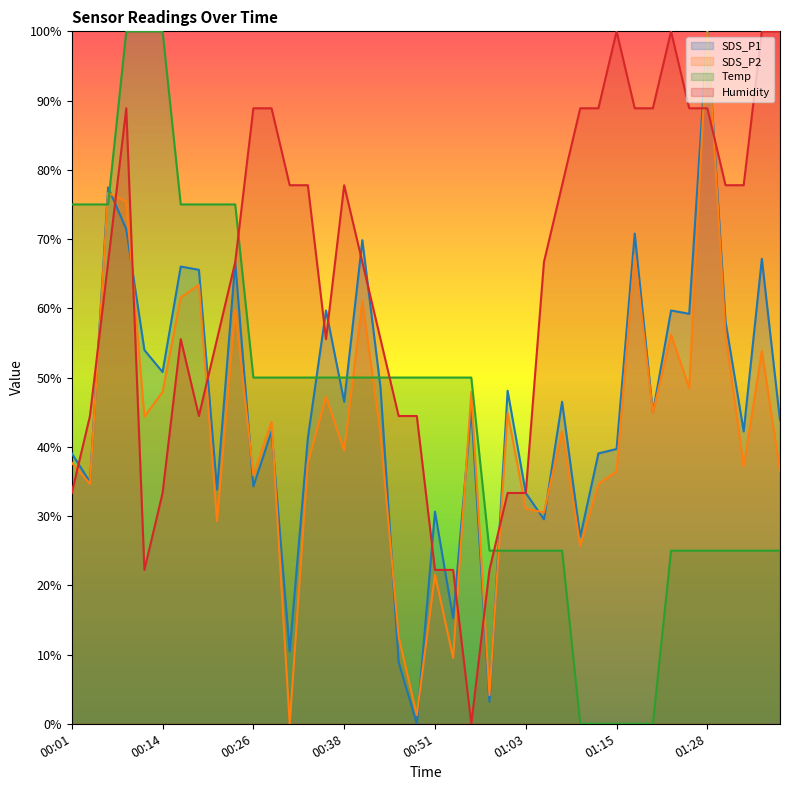

Reading right to left, transcribe all the data shown in this chart.

SDS_P1: 01:37=43.8	01:35=67.1	01:32=42.2	01:30=58.1	01:28=100.0	01:25=59.2	01:23=59.7	01:20=44.9	01:18=70.8	01:15=39.7	01:13=39.0	01:10=27.0	01:08=46.5	01:05=29.5	01:03=33.3	01:00=48.1	00:58=3.2	00:55=45.4	00:53=15.2	00:51=30.6	00:48=0.0	00:46=8.9	00:43=48.6	00:41=69.8	00:38=46.5	00:36=59.7	00:33=41.3	00:31=10.5	00:28=42.2	00:26=34.3	00:24=66.7	00:21=33.8	00:19=65.6	00:16=66.0	00:14=50.8	00:11=54.0	00:09=71.4	00:06=77.5	00:04=34.9	00:01=39.0
SDS_P2: 01:37=36.4	01:35=53.9	01:32=37.2	01:30=56.2	01:28=100.0	01:25=48.5	01:23=56.2	01:20=44.9	01:18=67.7	01:15=36.4	01:13=34.6	01:10=25.7	01:08=42.2	01:05=30.5	01:03=31.1	01:00=44.9	00:58=4.1	00:55=47.9	00:53=9.5	00:51=21.5	00:48=1.3	00:46=12.6	00:43=41.8	00:41=61.0	00:38=39.5	00:36=47.2	00:33=37.7	00:31=0.0	00:28=43.6	00:26=35.9	00:24=59.8	00:21=29.3	00:19=63.4	00:16=61.6	00:14=47.9	00:11=44.3	00:09=75.4	00:06=76.7	00:04=34.6	00:01=37.7
Temp: 01:37=25.0	01:35=25.0	01:32=25.0	01:30=25.0	01:28=25.0	01:25=25.0	01:23=25.0	01:20=0.0	01:18=0.0	01:15=0.0	01:13=0.0	01:10=0.0	01:08=25.0	01:05=25.0	01:03=25.0	01:00=25.0	00:58=25.0	00:55=50.0	00:53=50.0	00:51=50.0	00:48=50.0	00:46=50.0	00:43=50.0	00:41=50.0	00:38=50.0	00:36=50.0	00:33=50.0	00:31=50.0	00:28=50.0	00:26=50.0	00:24=75.0	00:21=75.0	00:19=75.0	00:16=75.0	00:14=100.0	00:11=100.0	00:09=100.0	00:06=75.0	00:04=75.0	00:01=75.0
Humidity: 01:37=100.0	01:35=100.0	01:32=77.8	01:30=77.8	01:28=88.9	01:25=88.9	01:23=100.0	01:20=88.9	01:18=88.9	01:15=100.0	01:13=88.9	01:10=88.9	01:08=77.8	01:05=66.7	01:03=33.3	01:00=33.3	00:58=22.2	00:55=0.0	00:53=22.2	00:51=22.2	00:48=44.4	00:46=44.4	00:43=55.6	00:41=66.7	00:38=77.8	00:36=55.6	00:33=77.8	00:31=77.8	00:28=88.9	00:26=88.9	00:24=66.7	00:21=55.6	00:19=44.4	00:16=55.6	00:14=33.3	00:11=22.2	00:09=88.9	00:06=66.7	00:04=44.4	00:01=33.3